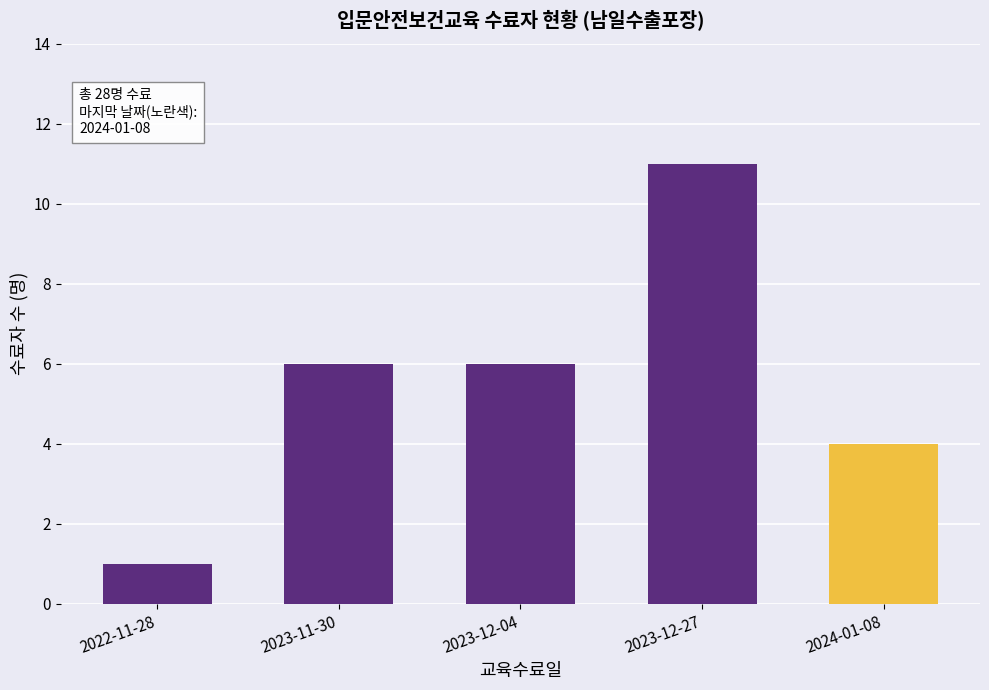

How many distinct data groups are displayed?

1